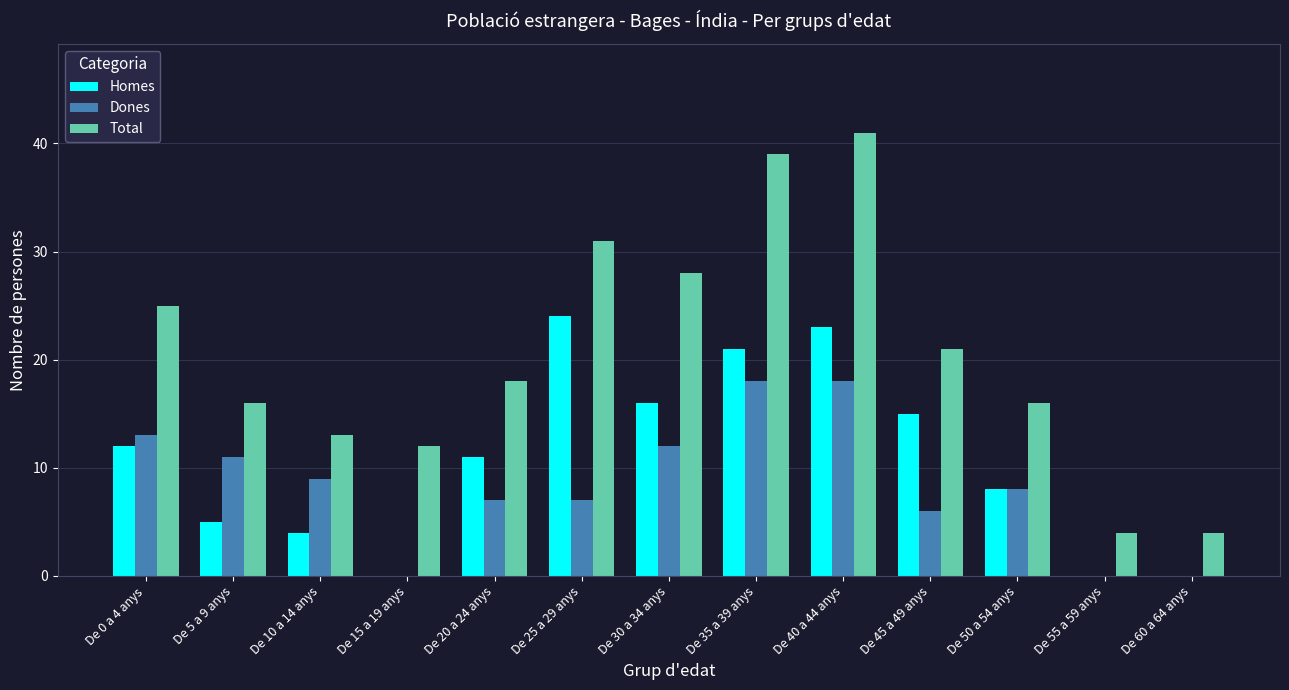

Reading right to left, what are all the values shown in this chart?

Homes: 0	0	8	15	23	21	16	24	11	0	4	5	12
Dones: 0	0	8	6	18	18	12	7	7	0	9	11	13
Total: 4	4	16	21	41	39	28	31	18	12	13	16	25